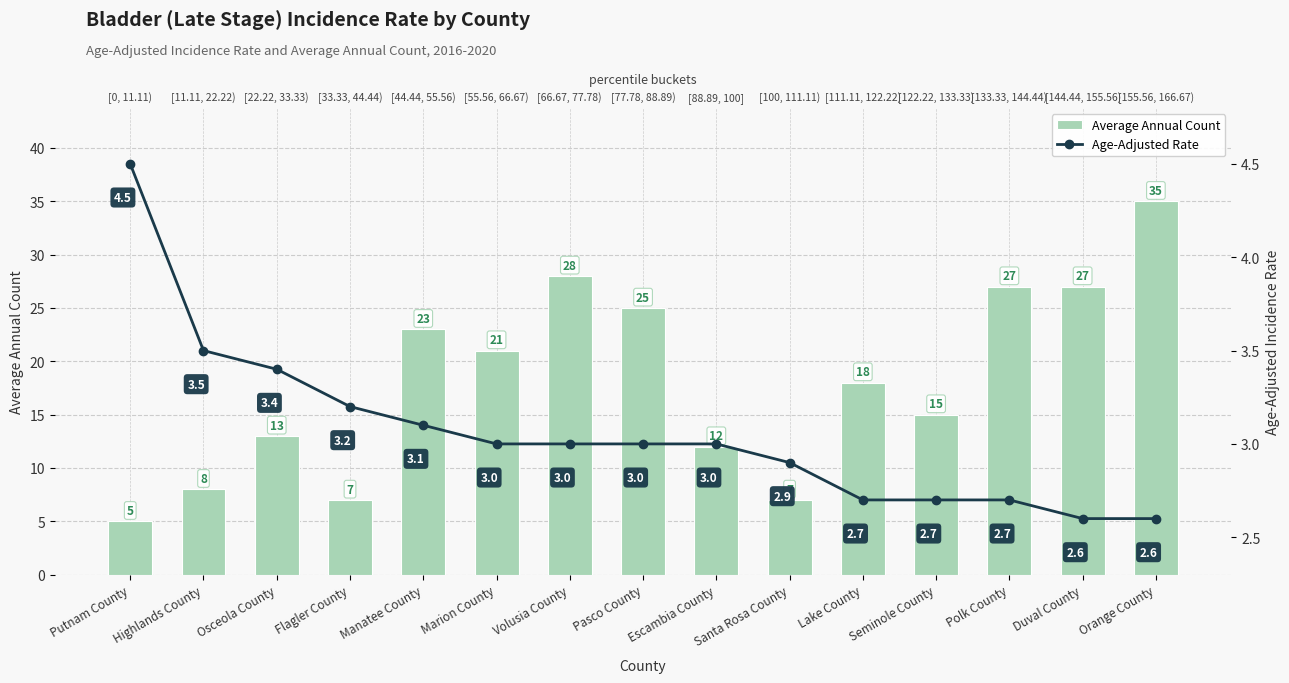

What position from the right is Flagler County?

12